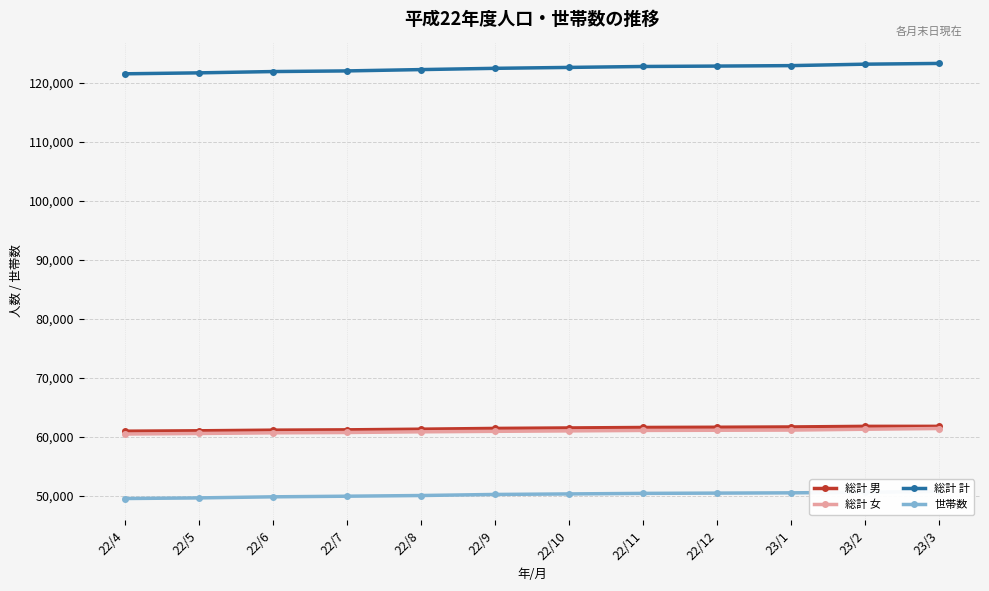

Where does the 総計 女 series first go above 61041?

22/11